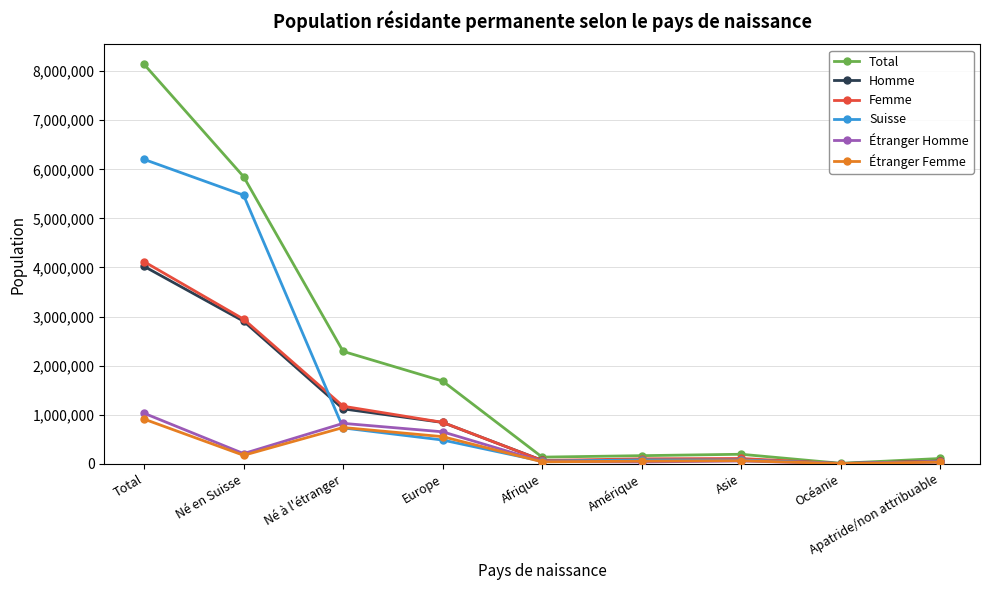

Does the chart have visible grid lines?

Yes